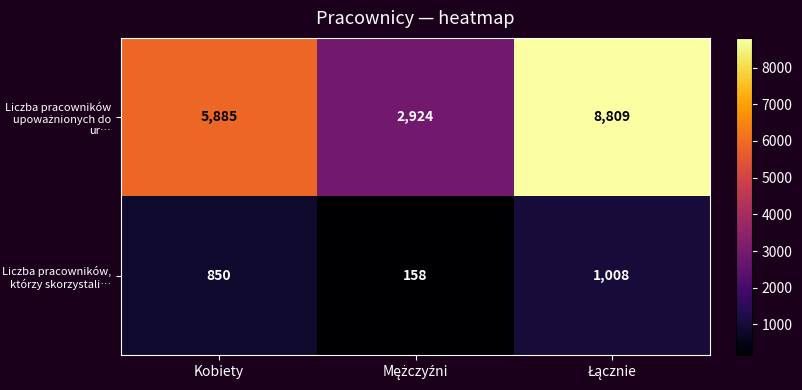

What is the sum of all Liczba pracowników, którzy skorzystali… values?

2016